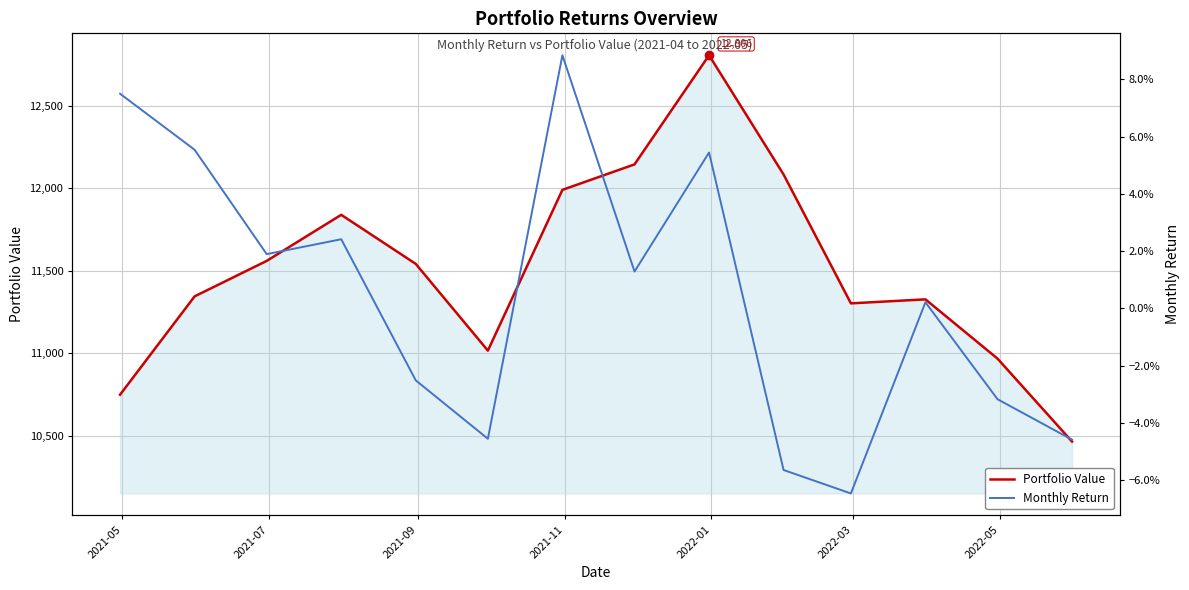

True or false: Monthly Return and Portfolio Value intersect in this chart.

False